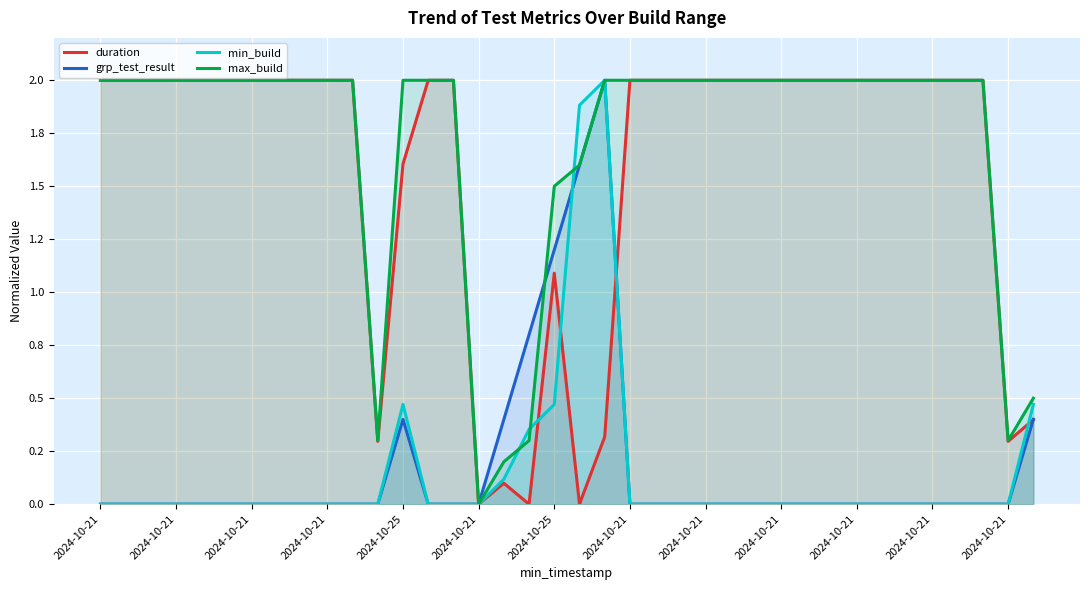

List the series in order of their peak value, lowest first.

duration, grp_test_result, min_build, max_build